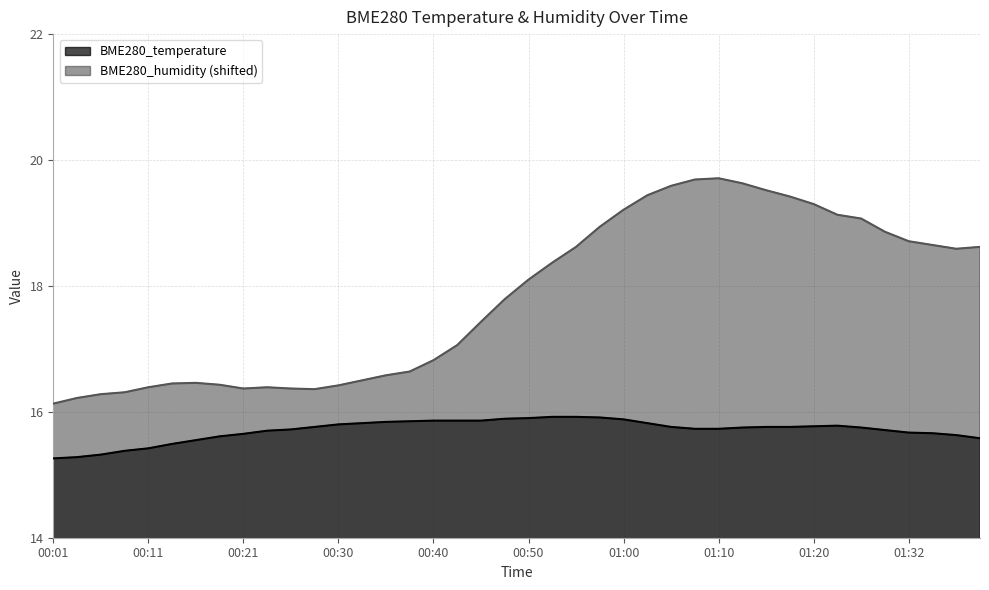

What is the highest value of the BME280_temperature series?

15.9